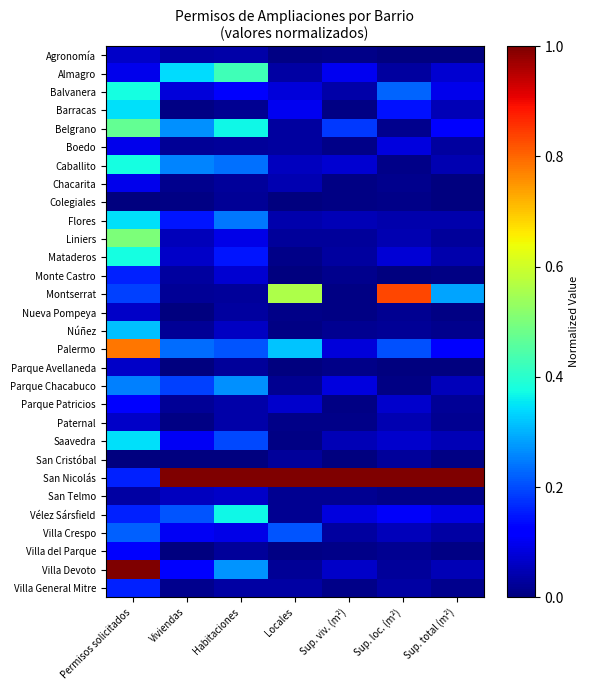

Which series changed the most between Viviendas and Sup. total (m²)?

Almagro